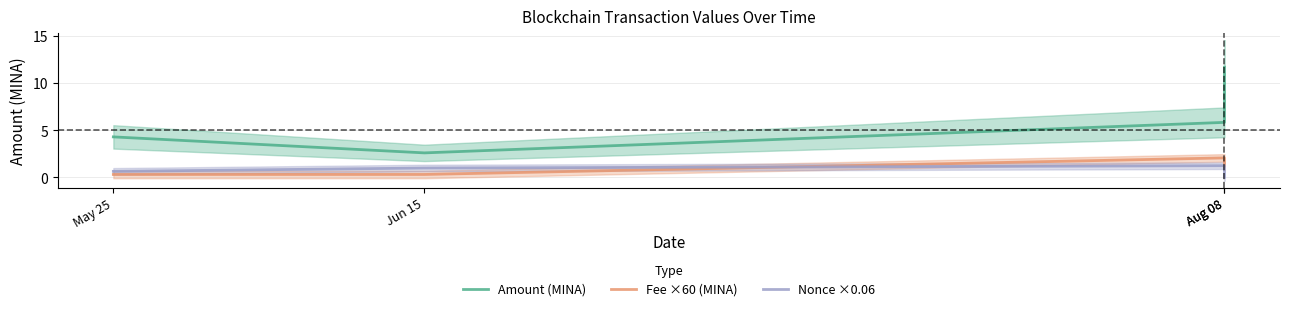

Where does the Amount (MINA) series first go above 5?

Aug 08